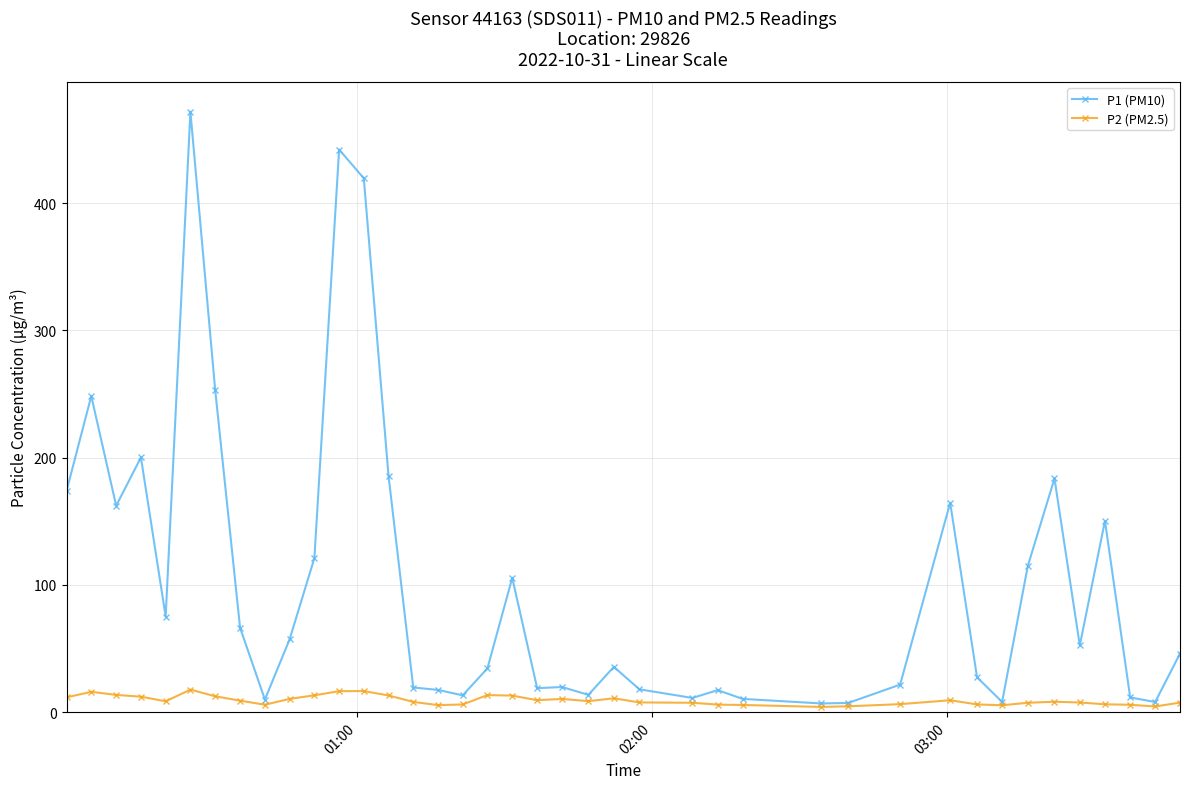

In P2 (PM2.5), how many points are higher than both neighbors (excluding endpoints)?

8